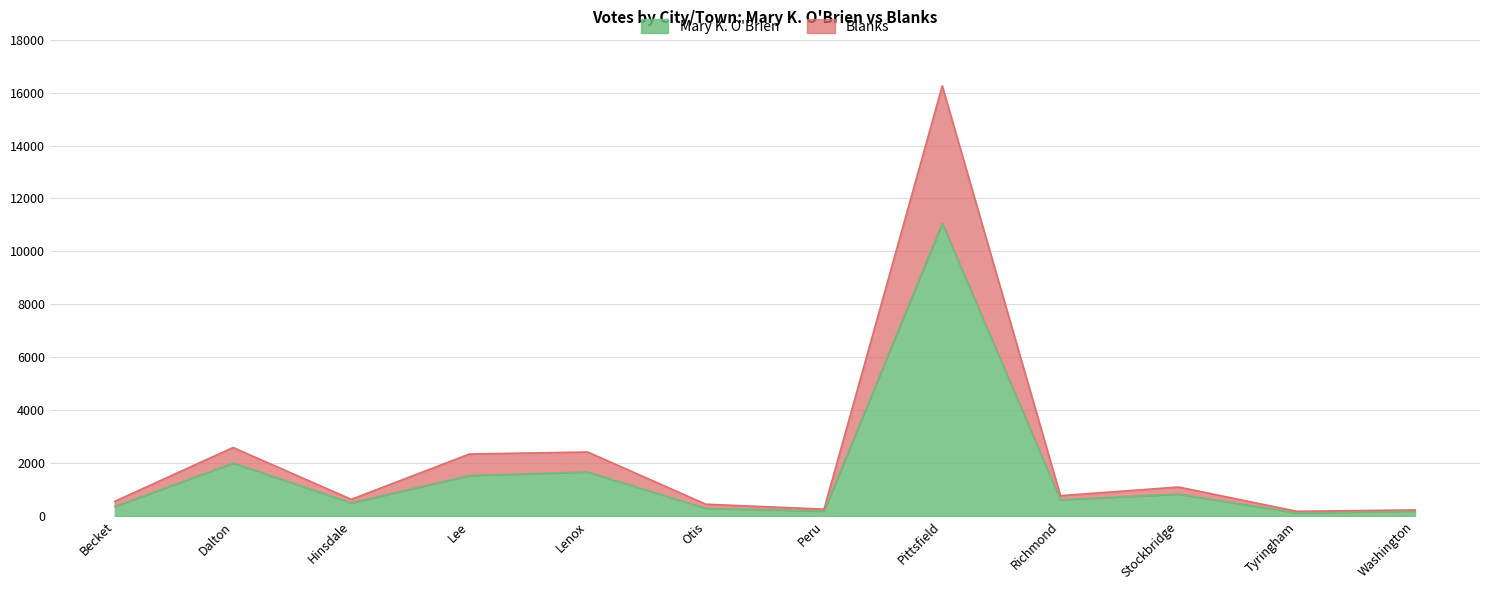

At which label does Blanks reach its minimum?

Tyringham